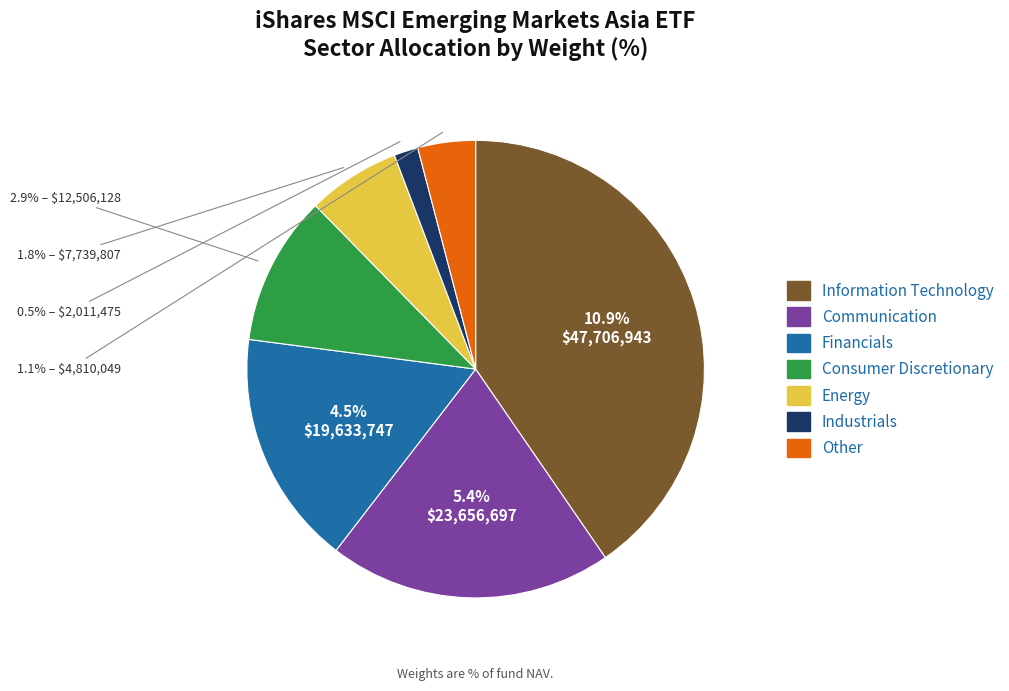

To the nearest percent, what percentage of the pie is Industrials?

2%